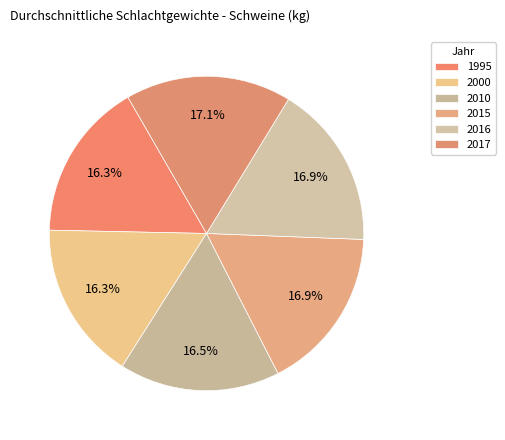

How many segments does this pie chart have?

6